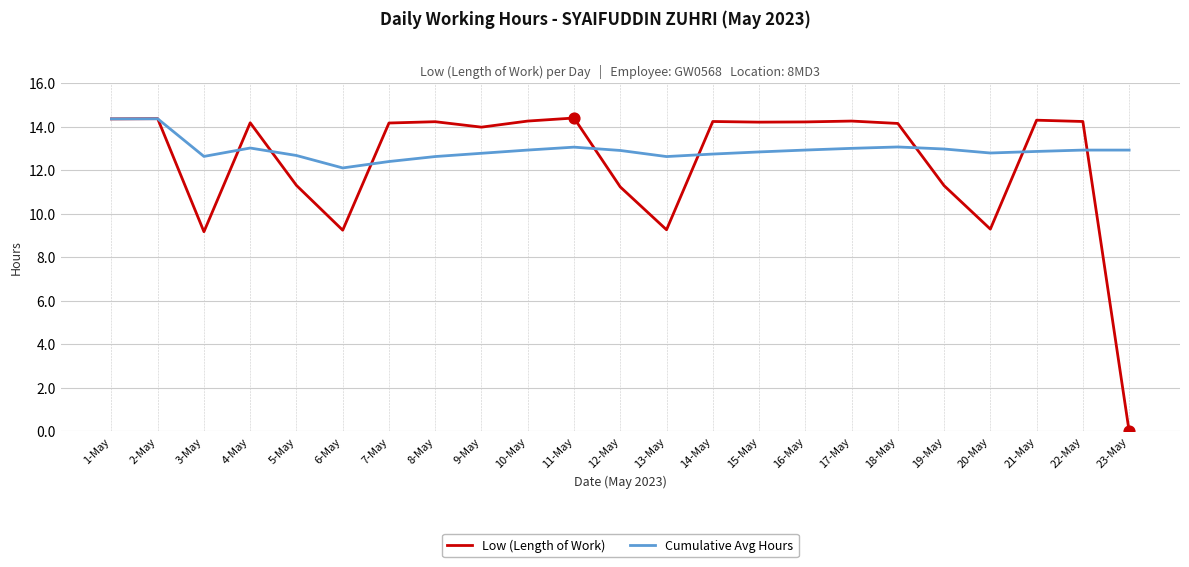

Is the value of Low (Length of Work) at 5-May greater than the value of Cumulative Avg Hours at 1-May?

No